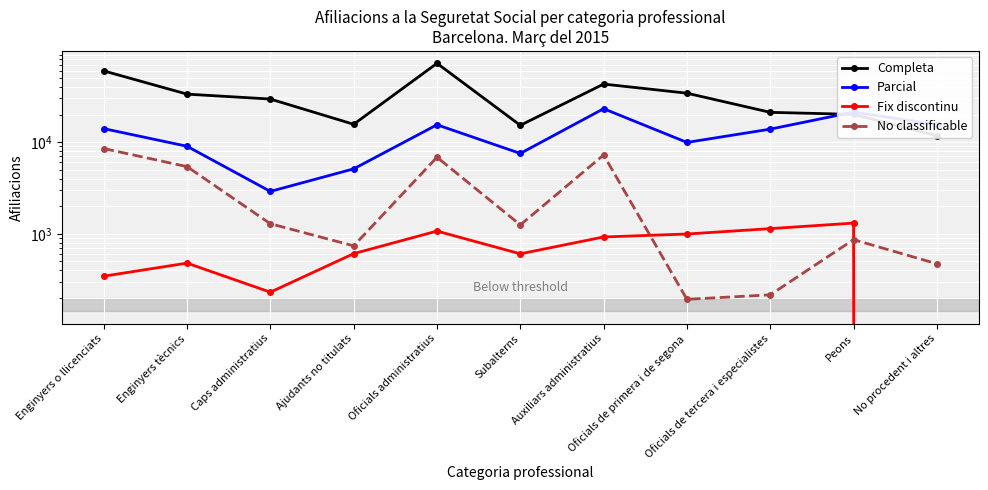

Read the No classificable value at Oficials de primera i de segona, to the nearest 100.

200